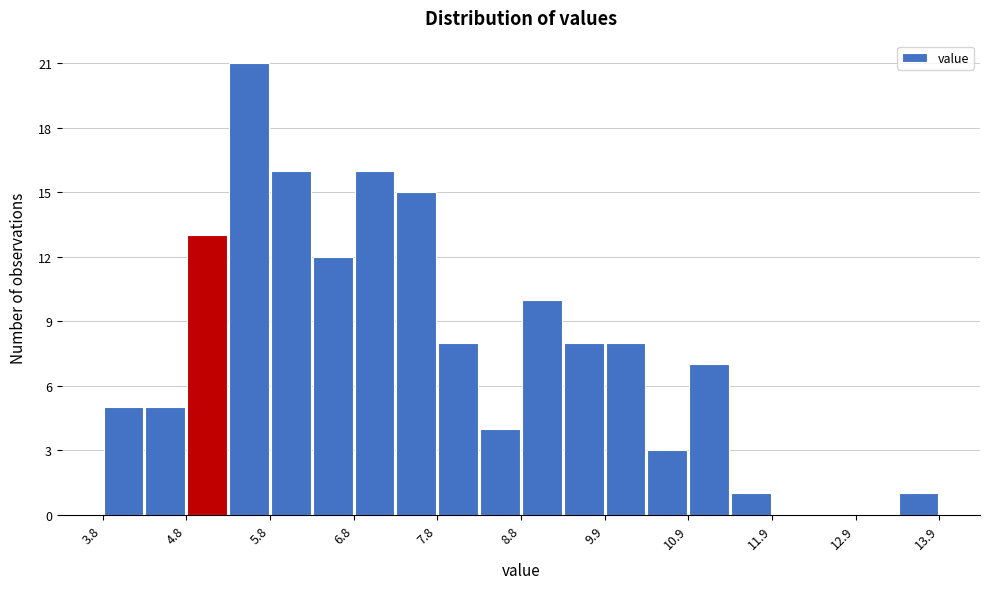

Read against the x-axis, roughly where is the centre of the tallest bar?

5.6